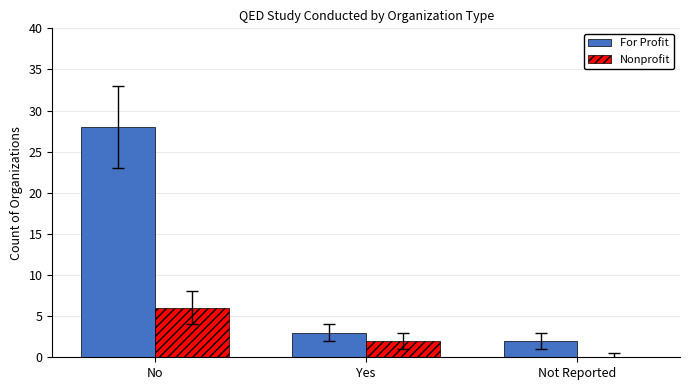

Read the Nonprofit value at No.

6